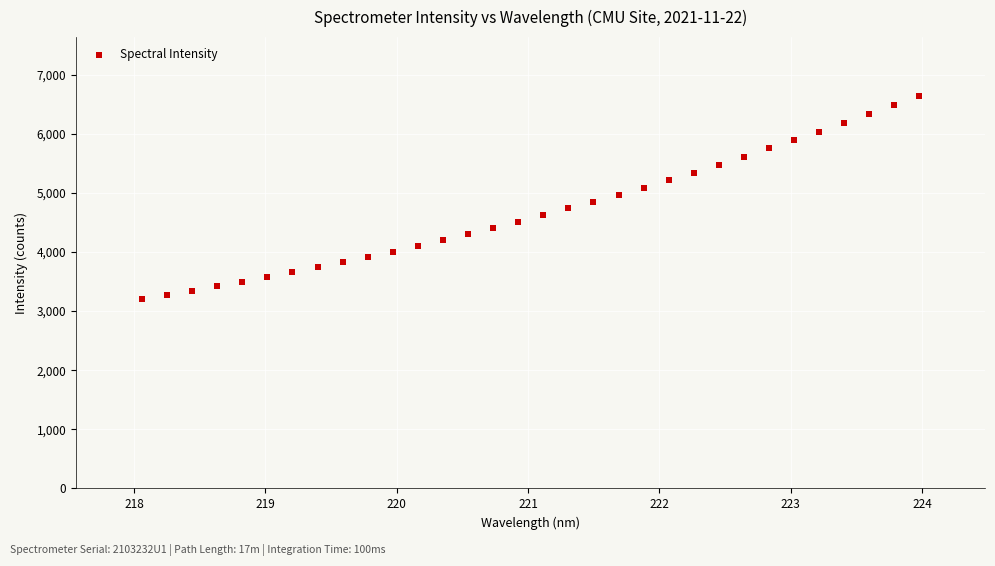

What is the range of Y values (max minus min)?

3431.5